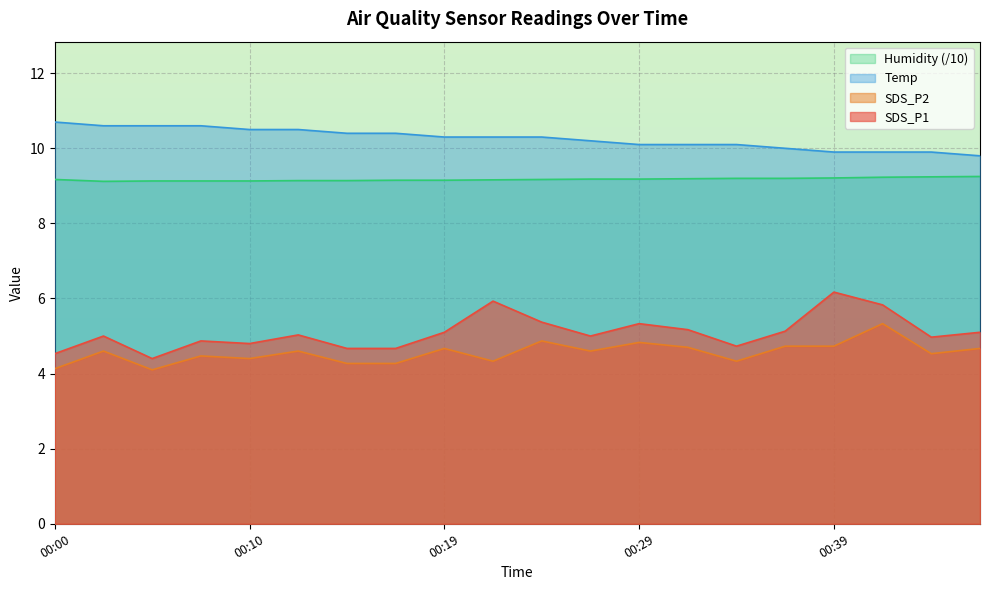

List the series in order of their peak value, highest first.

Temp, Humidity (/10), SDS_P1, SDS_P2